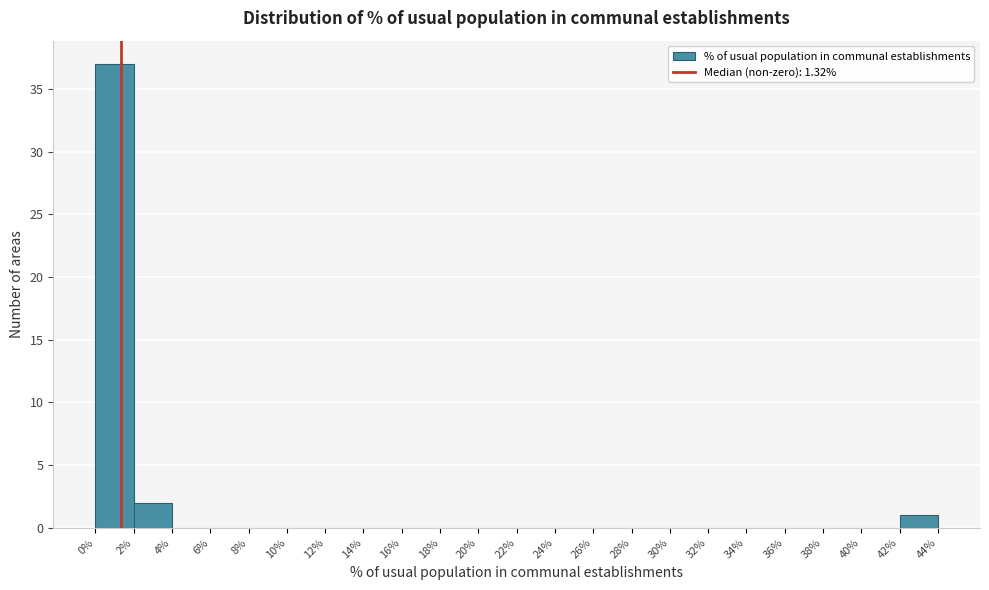

Reading left to right, transcribe this chart: for each bar, give the range it covers on the x-axis and its height. The values are not printed on the chart, so give them approximately, as read against the axis.

0% to 2%: 37
2% to 4%: 2
4% to 6%: 0
6% to 8%: 0
8% to 10%: 0
10% to 12%: 0
12% to 14%: 0
14% to 16%: 0
16% to 18%: 0
18% to 20%: 0
20% to 22%: 0
22% to 24%: 0
24% to 26%: 0
26% to 28%: 0
28% to 30%: 0
30% to 32%: 0
32% to 34%: 0
34% to 36%: 0
36% to 38%: 0
38% to 40%: 0
40% to 42%: 0
42% to 44%: 1